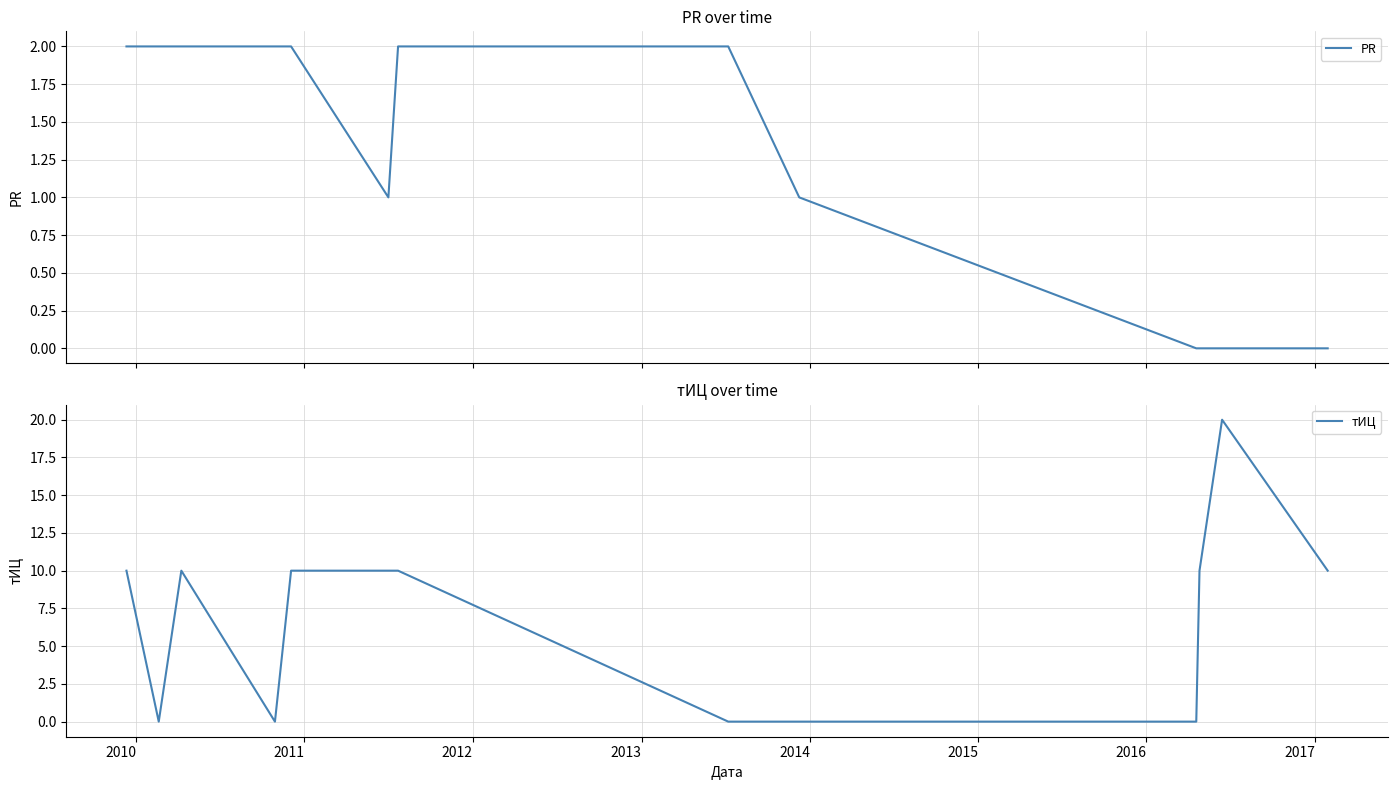

Between 2017 and 2016, which is larger?

2016